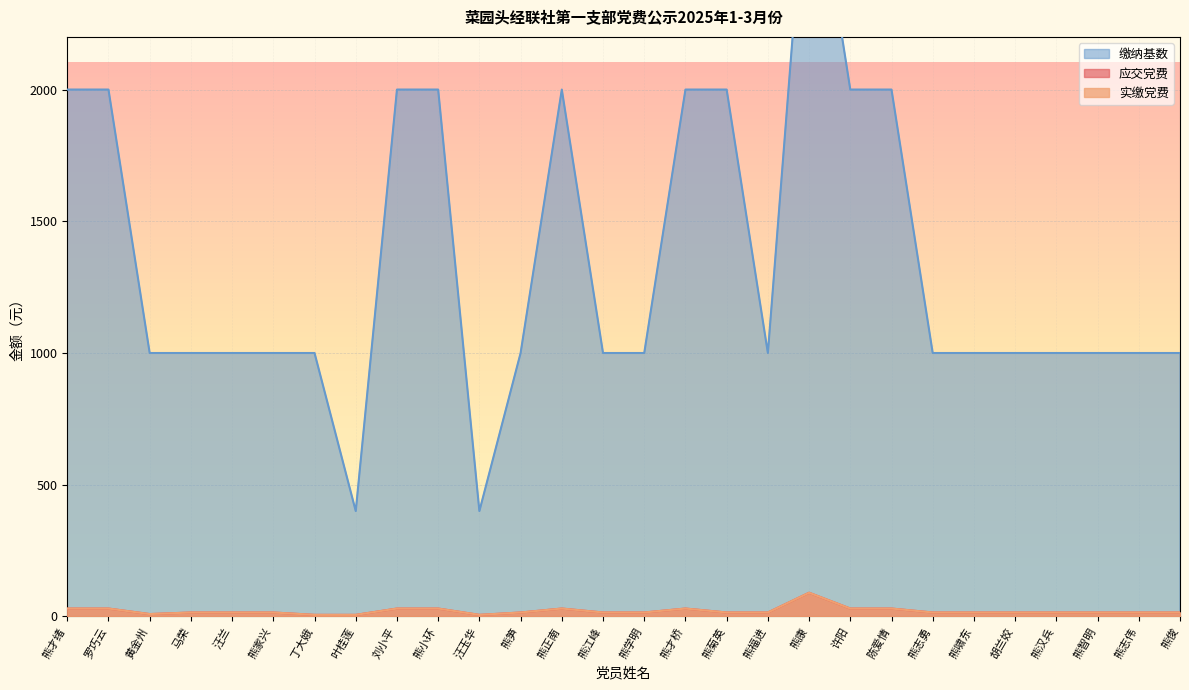

What is the difference between the second highest and minimum values in the 实缴党费 series?

24